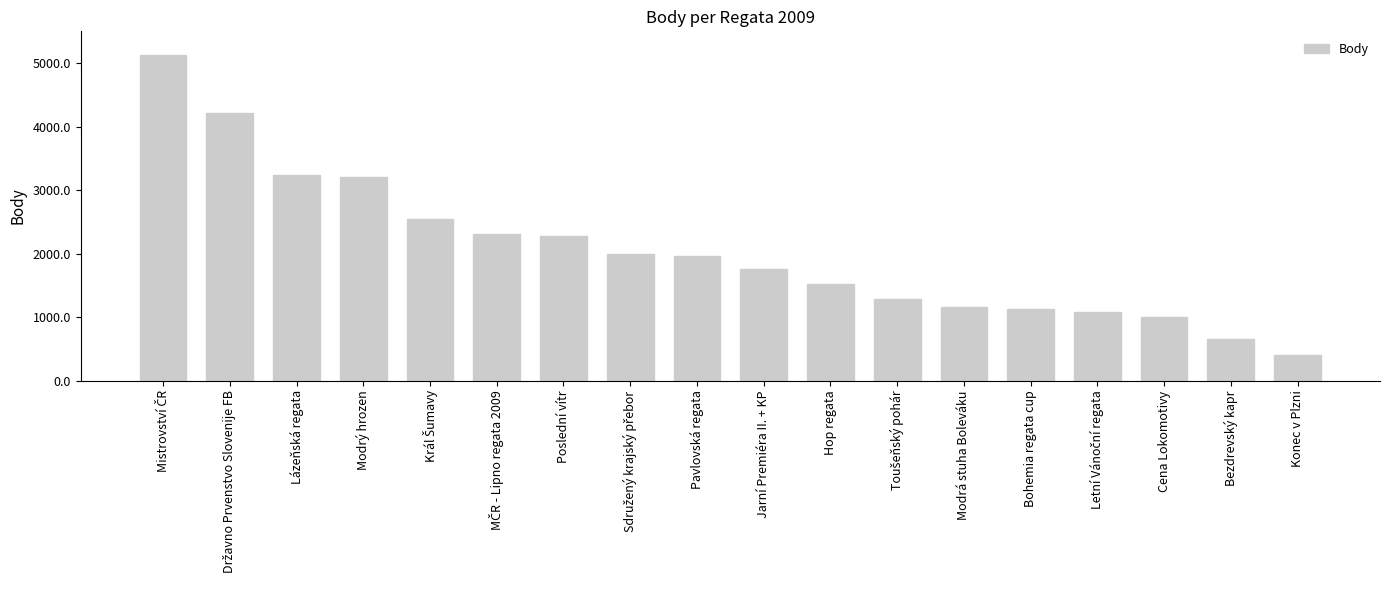

What is the approximate value at Konec v Plzni?

402